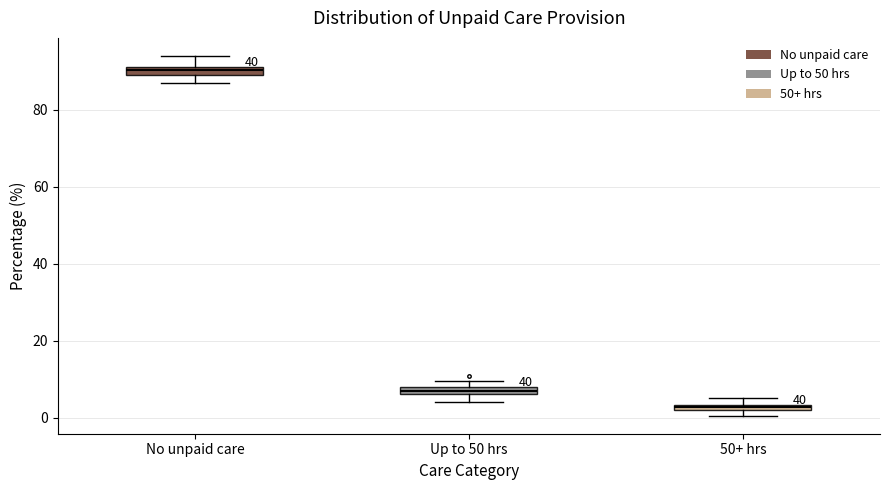

Which box's median line is the lowest?

50+ hrs